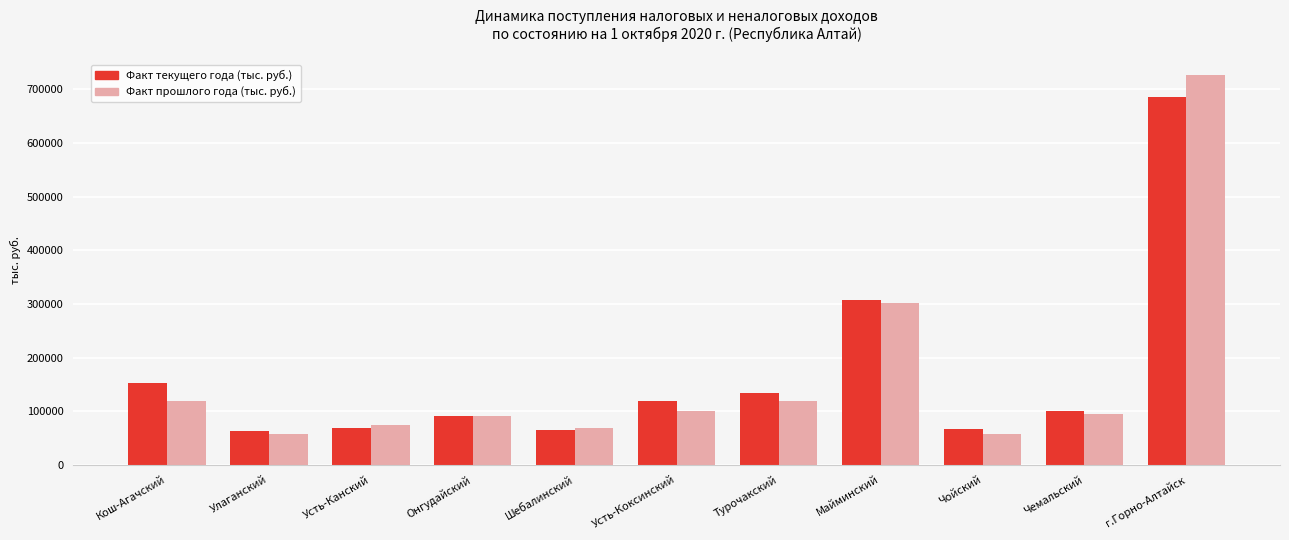

What is the value of the Факт текущего года (тыс. руб.) bar at the 9th from the left?

67233.6